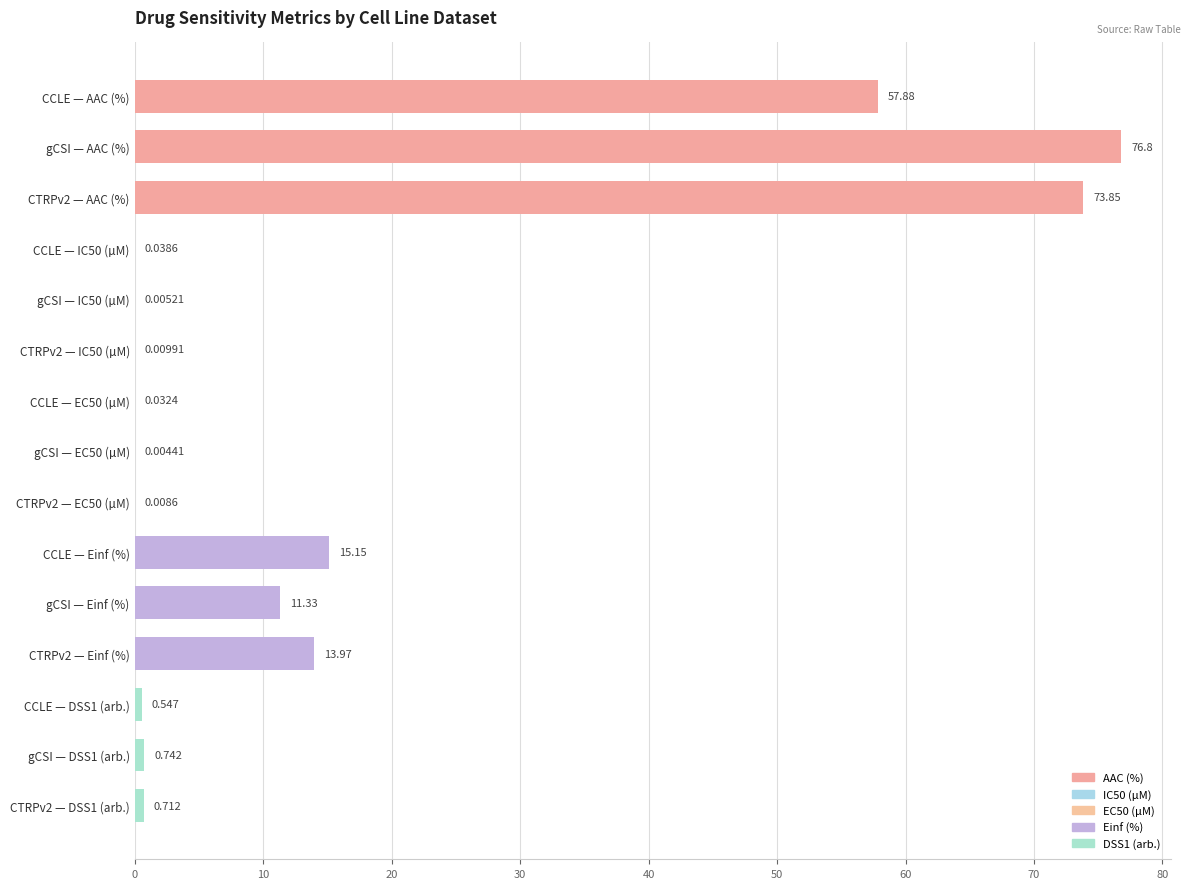

At which label is the value closest to 38?

CCLE — AAC (%)